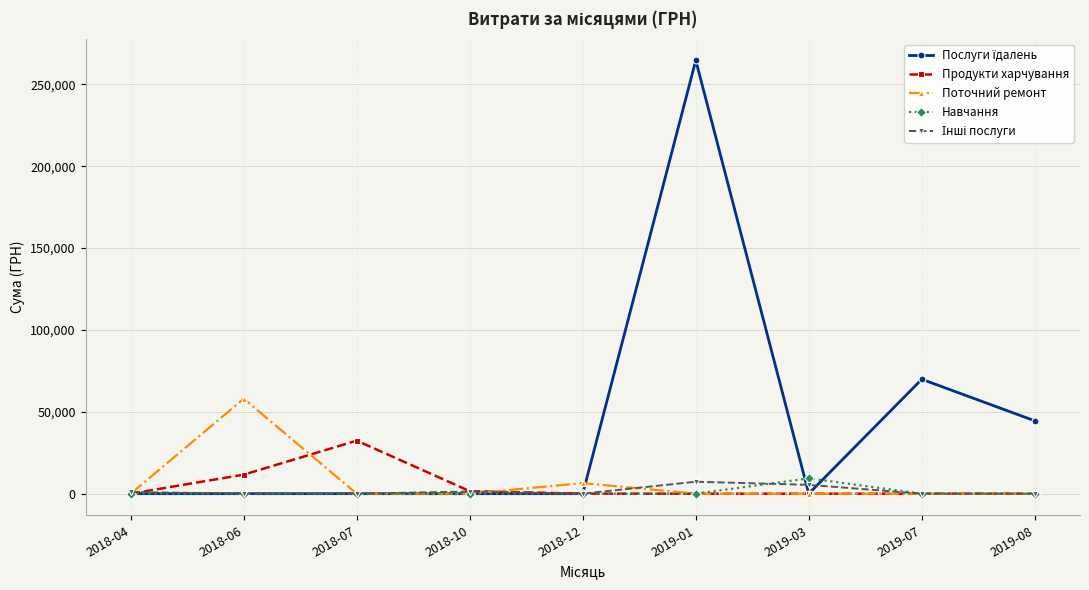

At which category does Продукти харчування reach its first local peak?

2018-07